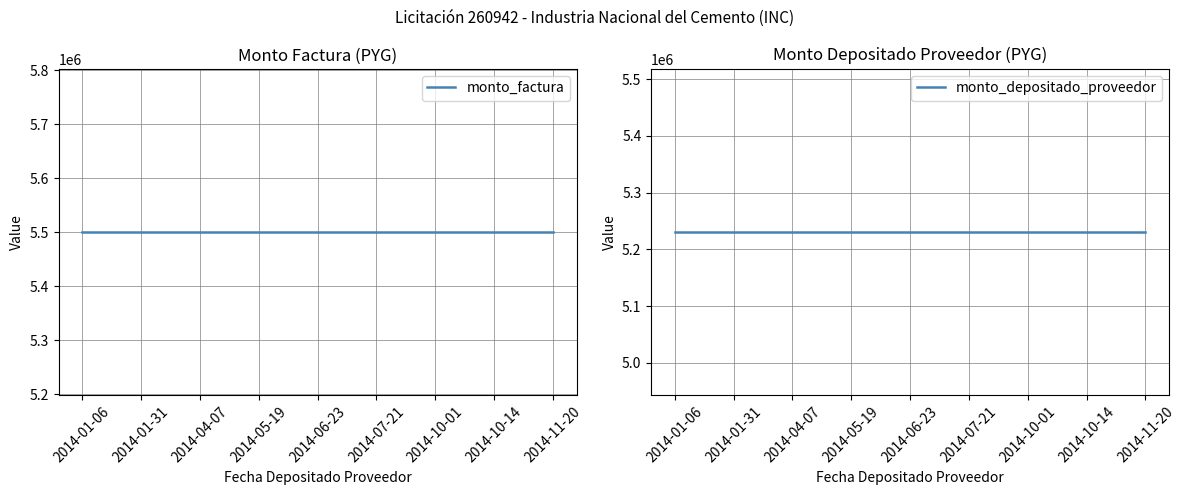

True or false: monto_depositado_proveedor and monto_factura cross at least once.

False